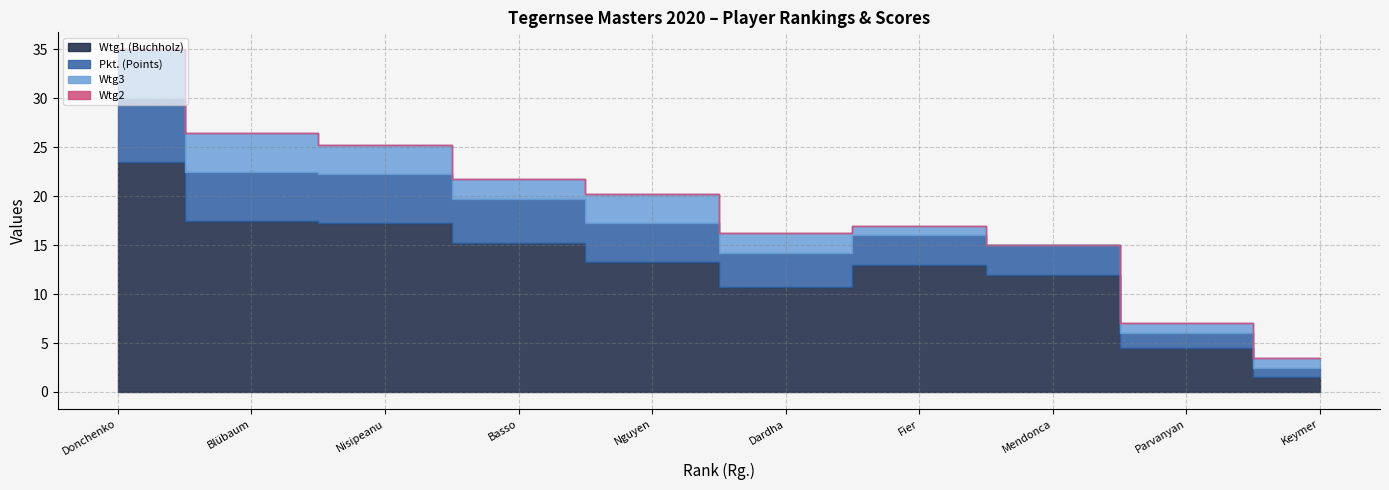

True or false: Wtg1 and Wtg3 cross at least once.

False